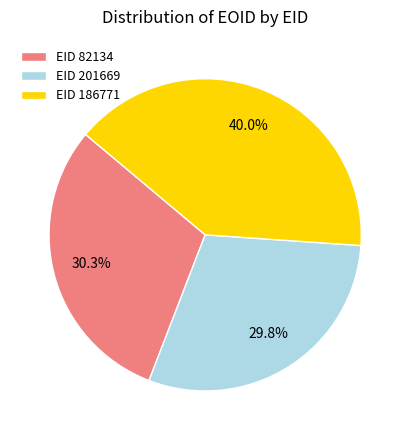

Is EID 201669 the majority of the pie?

No